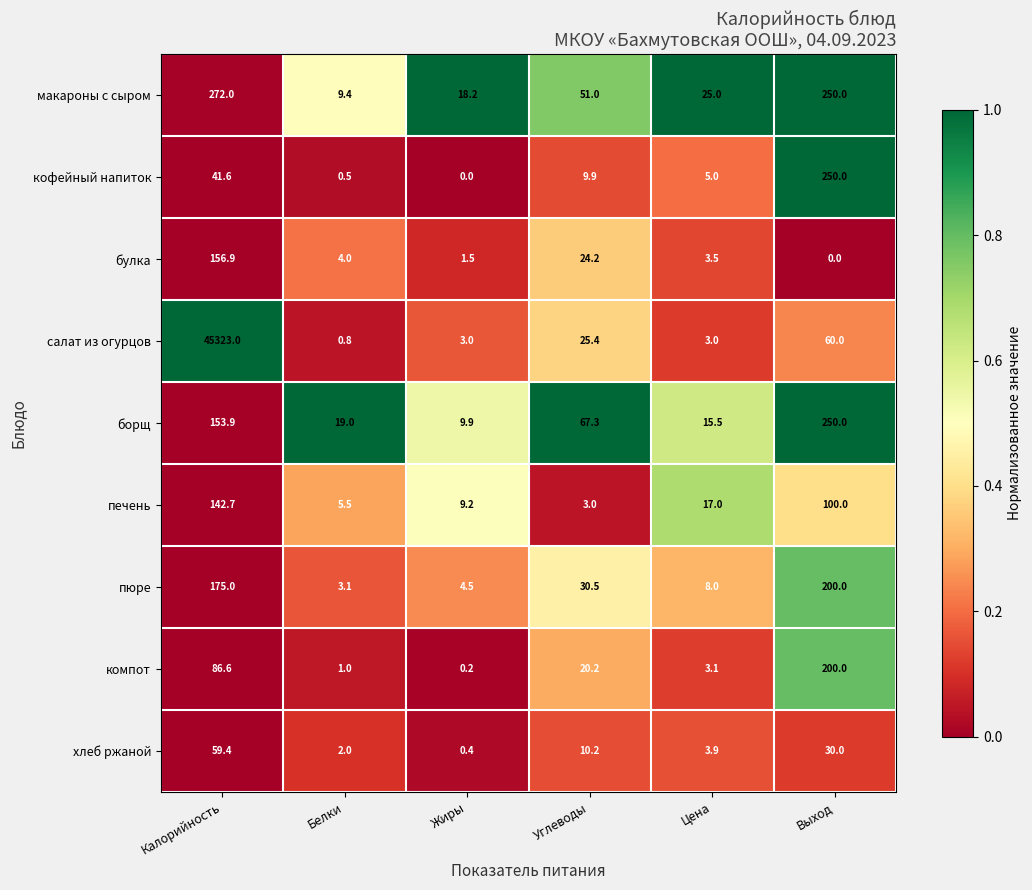

True or false: хлеб ржаной has a value of 2.0 at Белки.

True